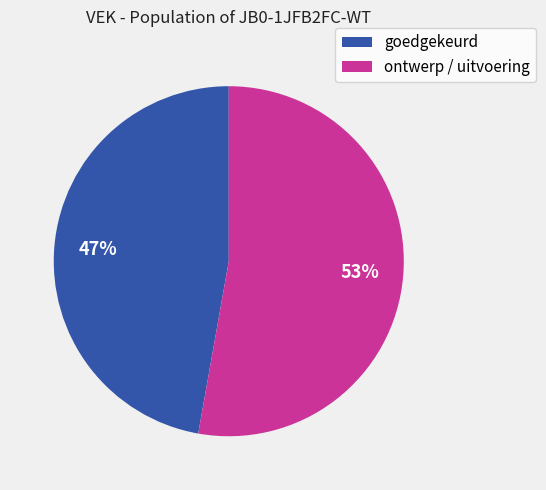

Does any single category account for the majority?

Yes